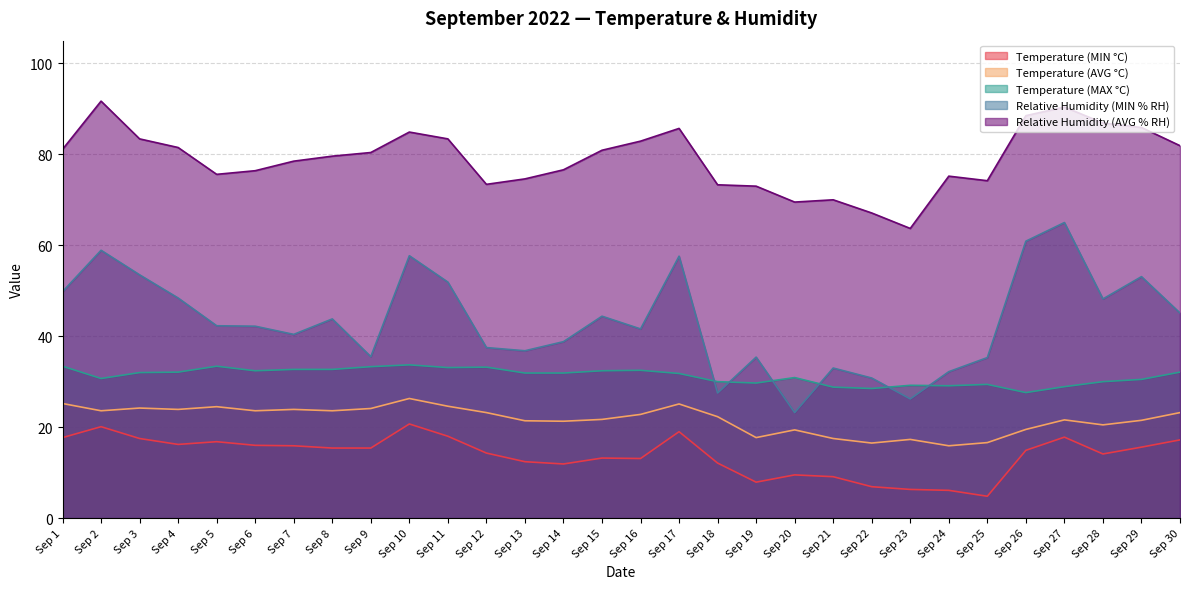

Which series has the widest spread of values?

Relative Humidity (MIN % RH)